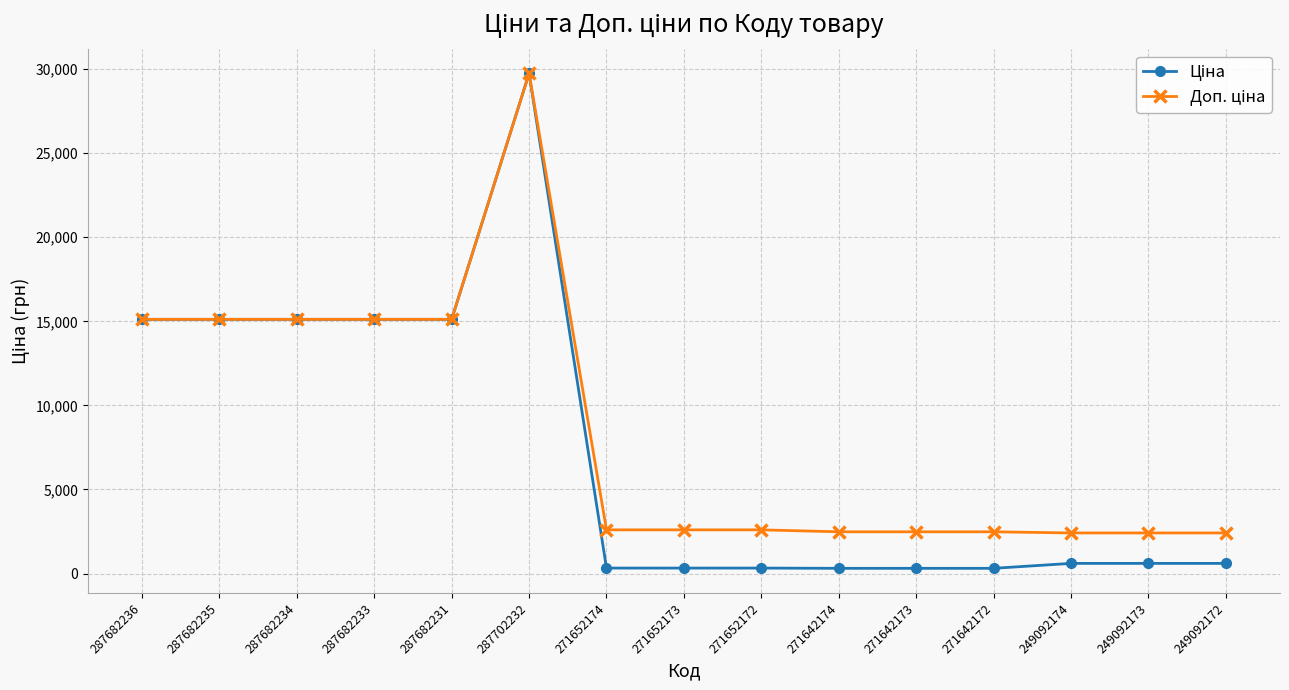

Count the number of categories in the chart.

15